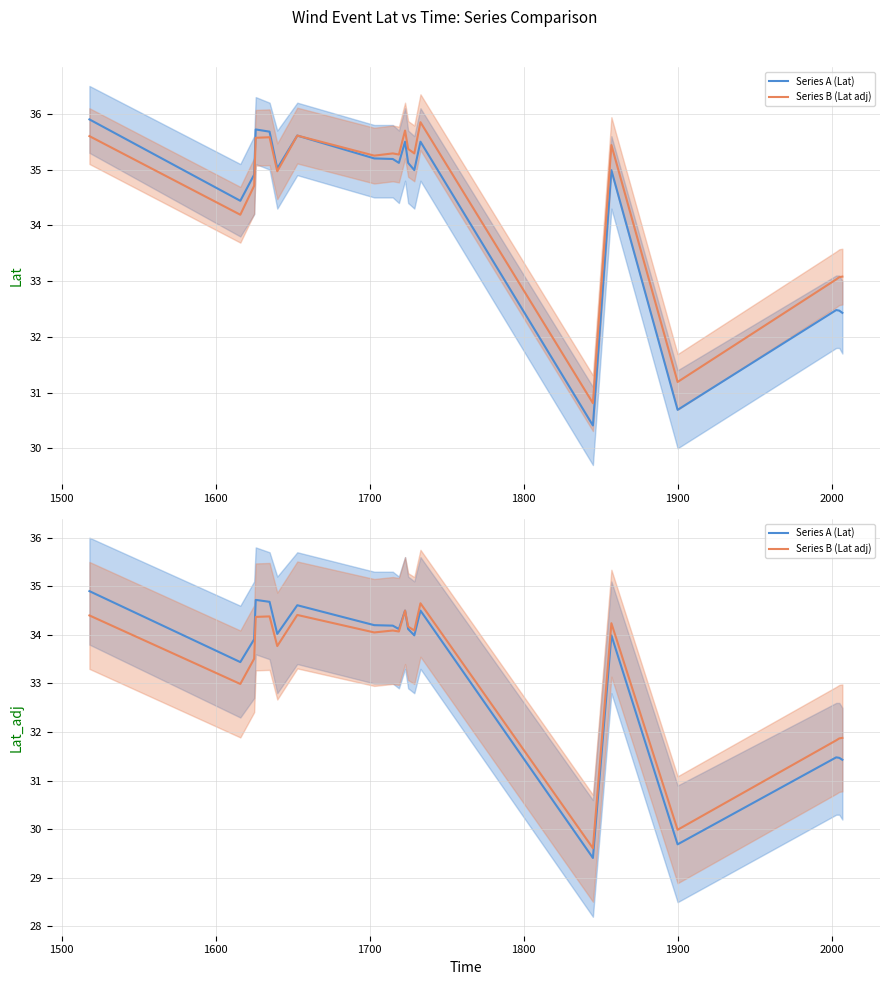

Which series has the widest spread of values?

Series A (Lat)